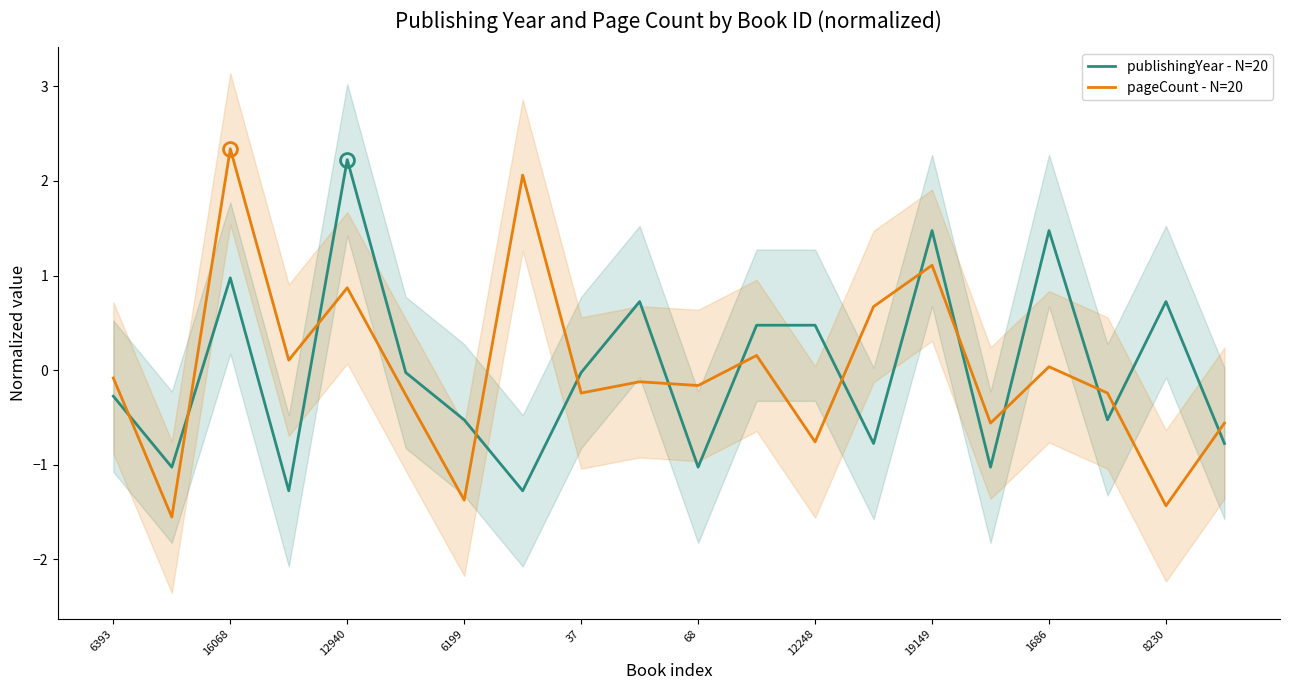

What are all the series names shown in the legend?

publishingYear - N=20, pageCount - N=20